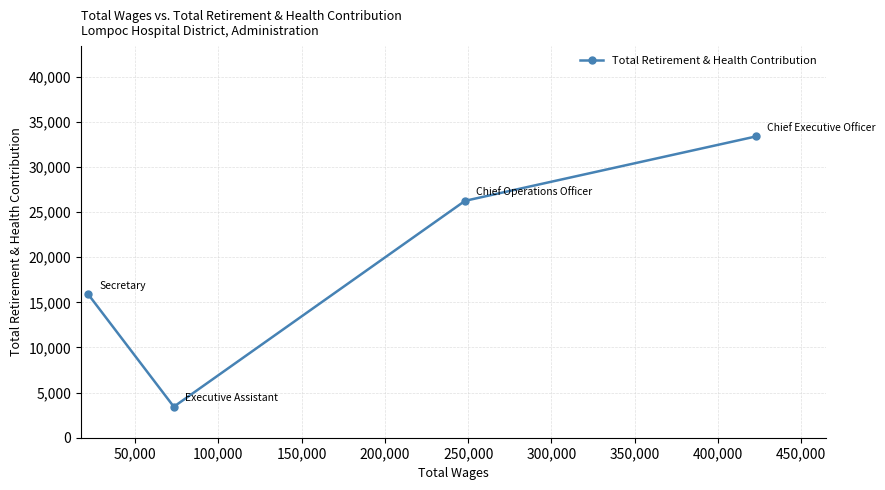

Does the chart display data point markers on the line(s)?

Yes